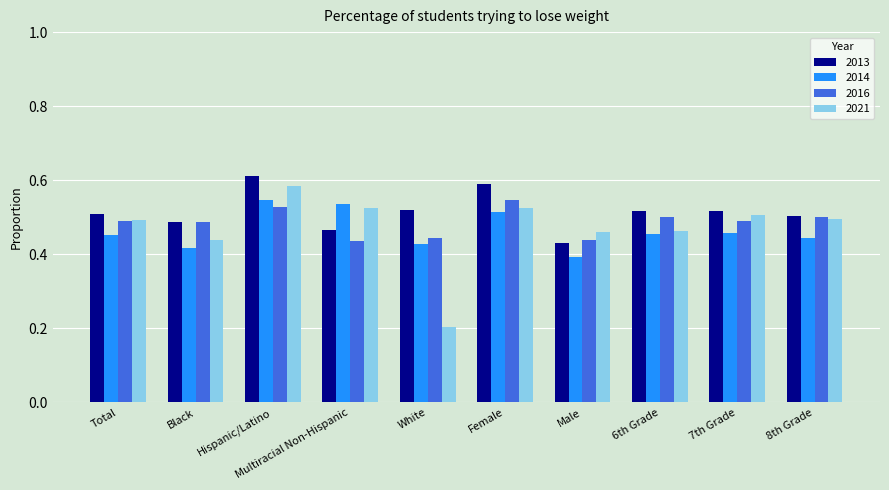

At which category is the sum across all series the highest?

Hispanic/Latino